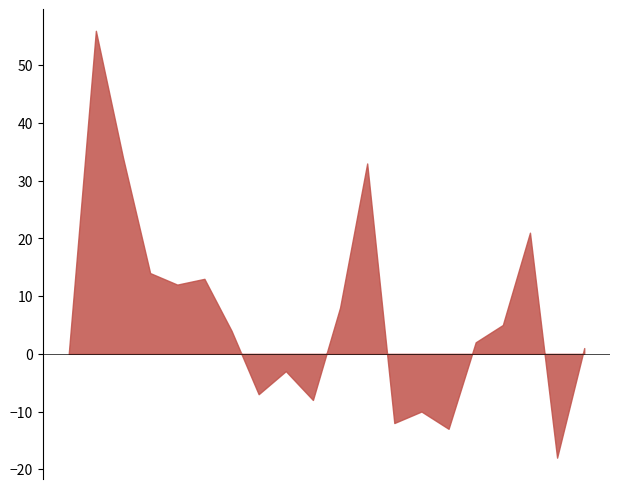

Count the number of categories in the chart.

20